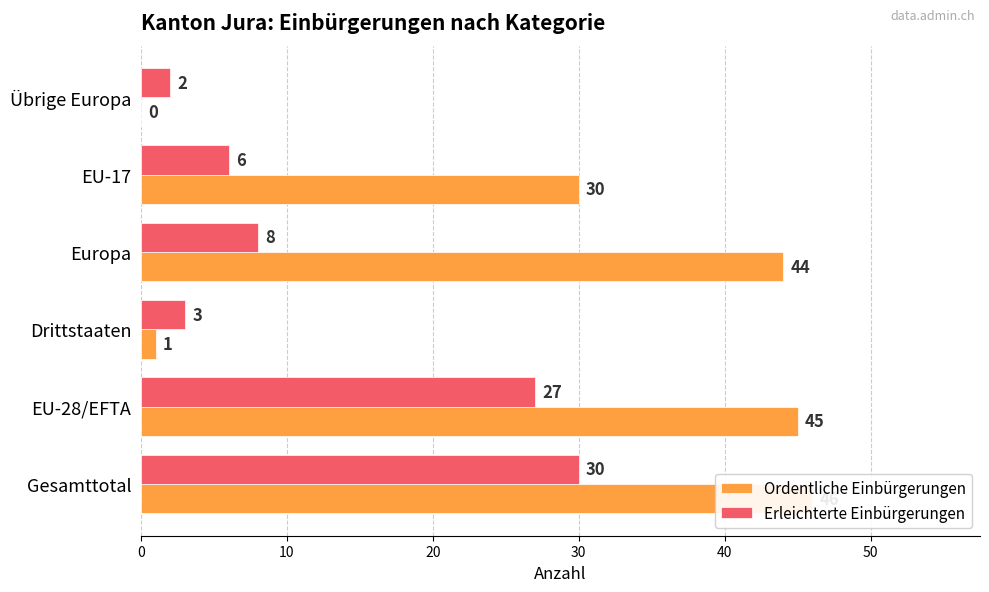

True or false: Erleichterte Einbürgerungen has a value of 1 at Übrige Europa.

False